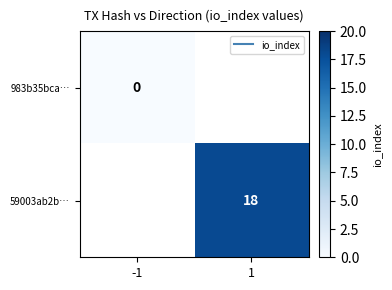

At how many categories does at least one series exceed 10?

1